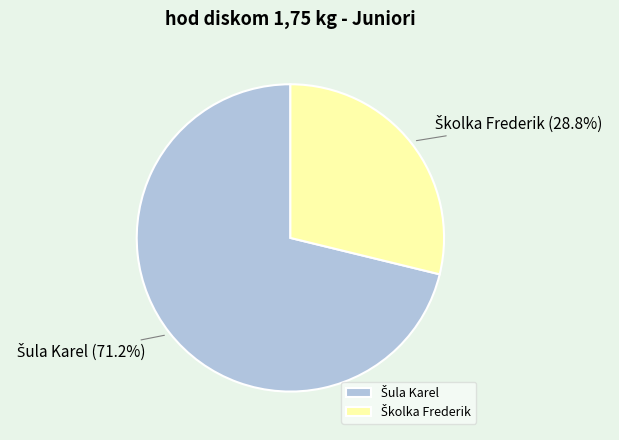

To the nearest percent, what portion does Školka Frederik represent?

29%